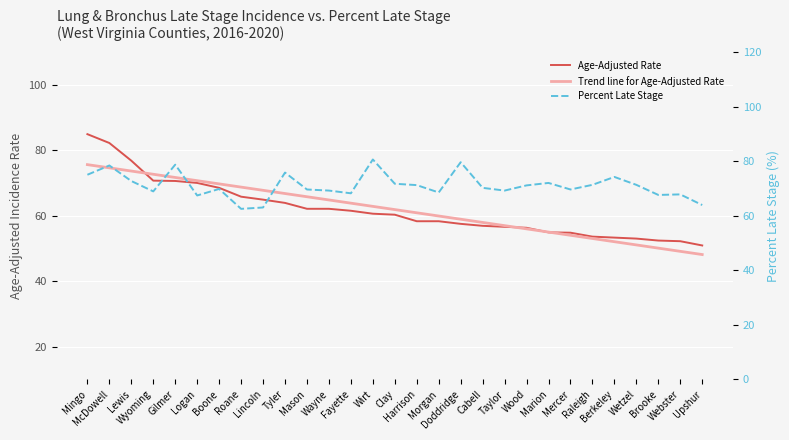

Where does the Percent Late Stage series first go above 70?

Mingo